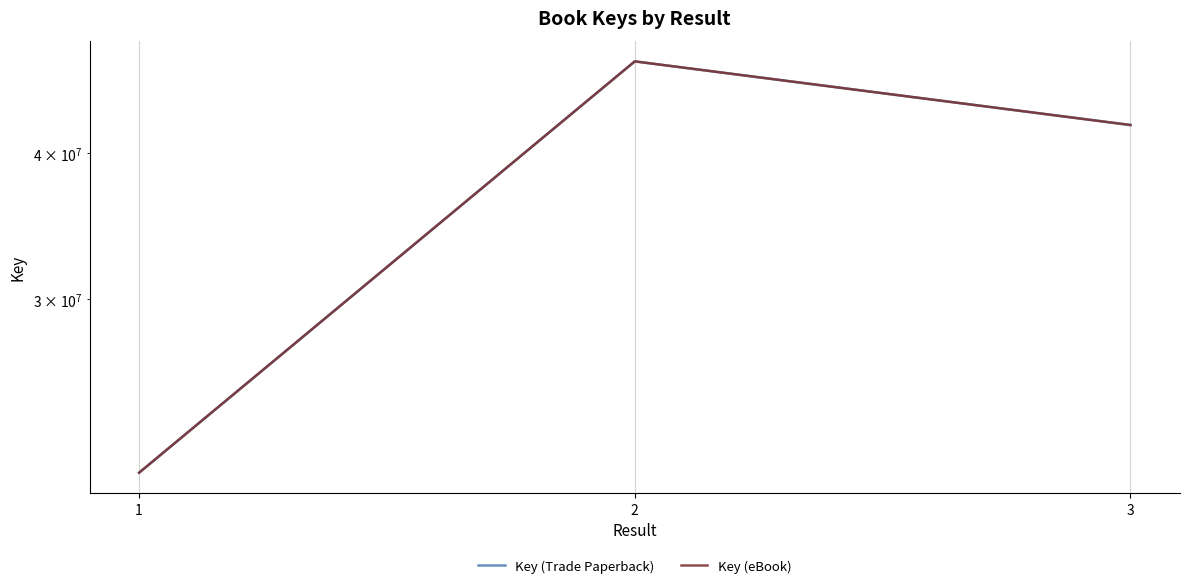

What is the smallest value displayed?

21320501